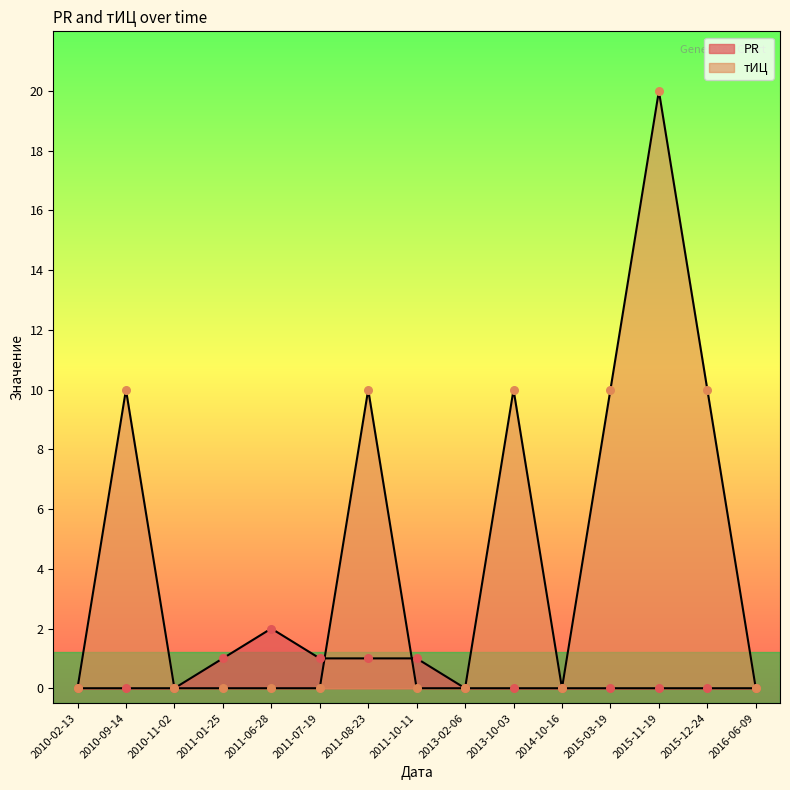

Which series has the widest spread of Y values?

тИЦ